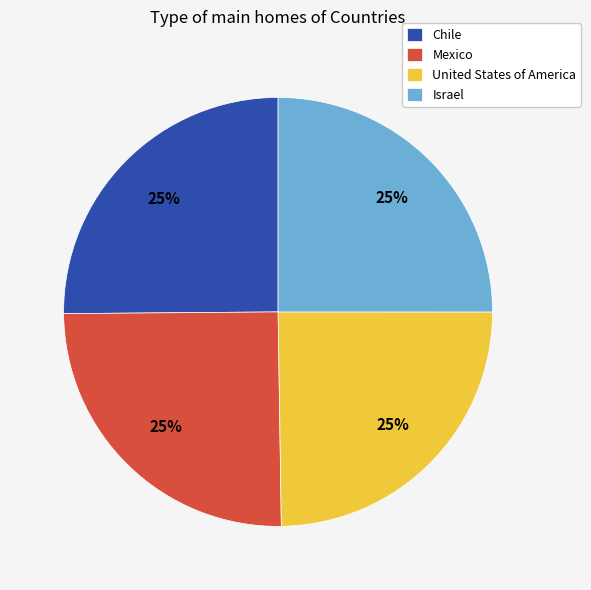

True or false: Chile accounts for 25% of the total.

True